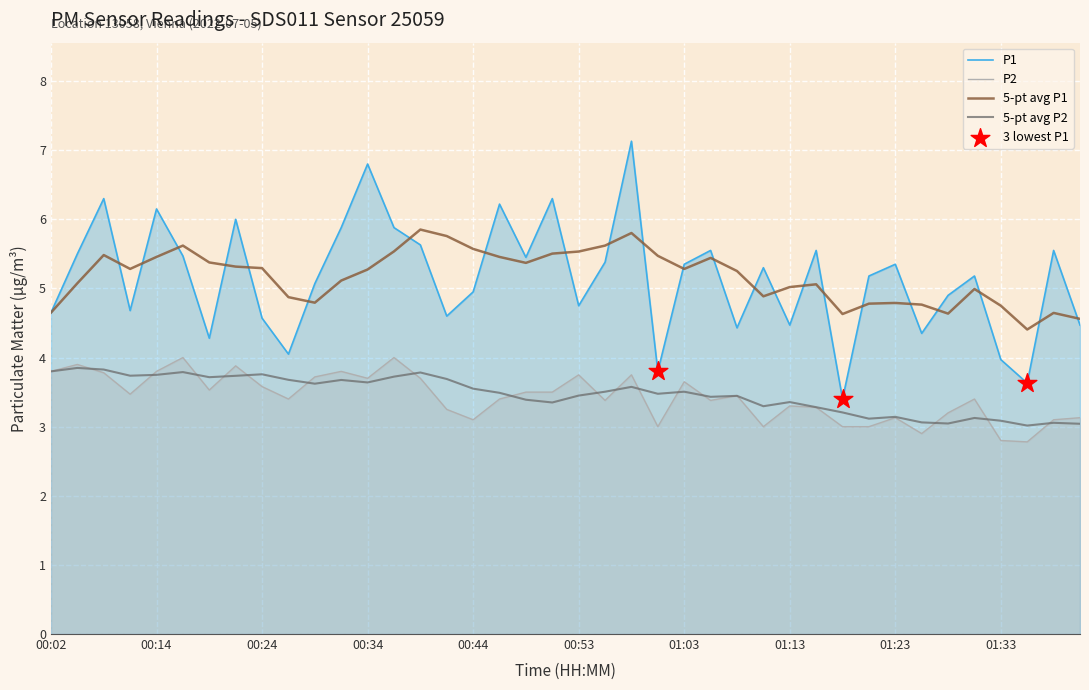

At how many categories does at least one series exceed 5?

23